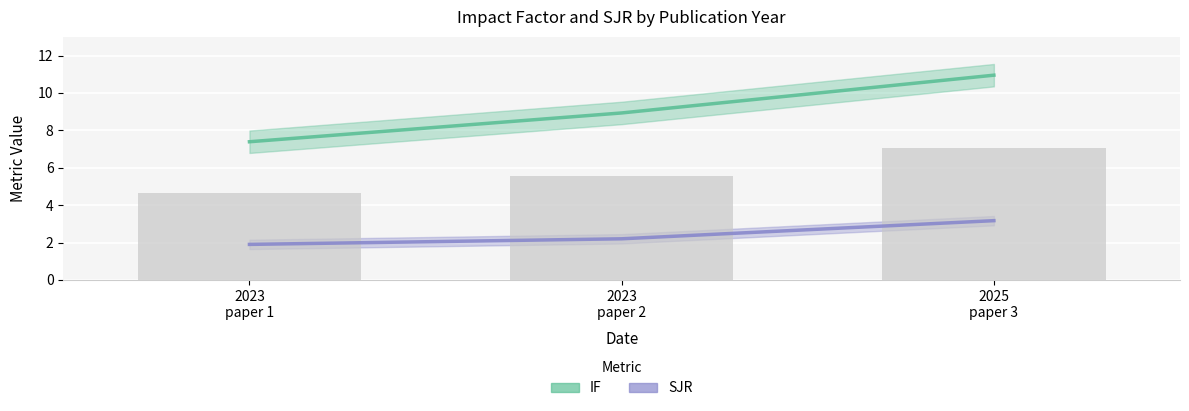

Reading left to right, extract all data points from this chart.

IF: 2023
paper 1=7.4	2023
paper 2=8.9	2025
paper 3=10.9
SJR: 2023
paper 1=1.9	2023
paper 2=2.2	2025
paper 3=3.2